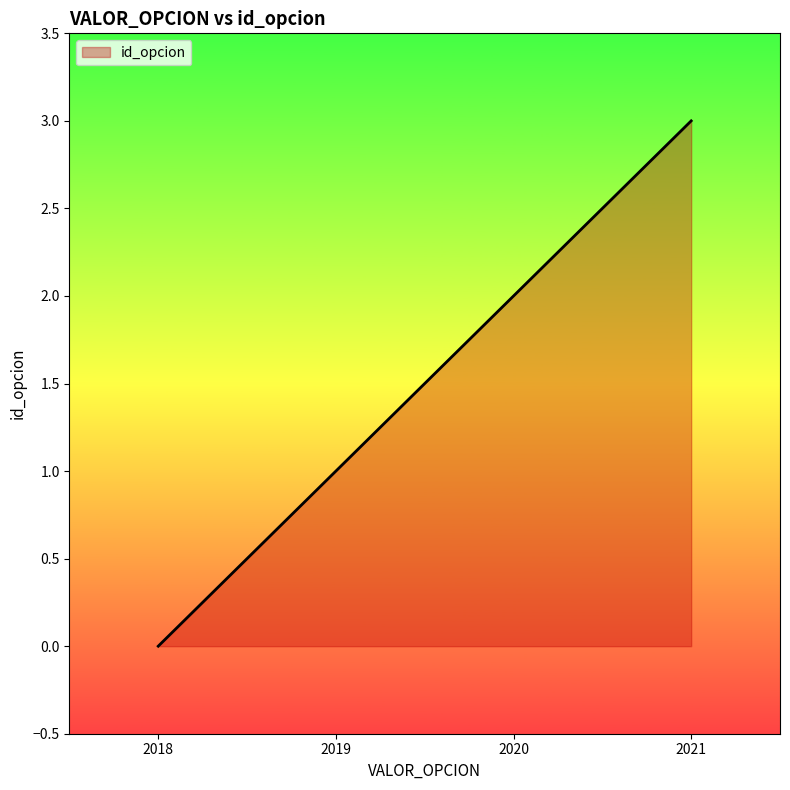

At which category does the chart reach its peak across all series?

2021